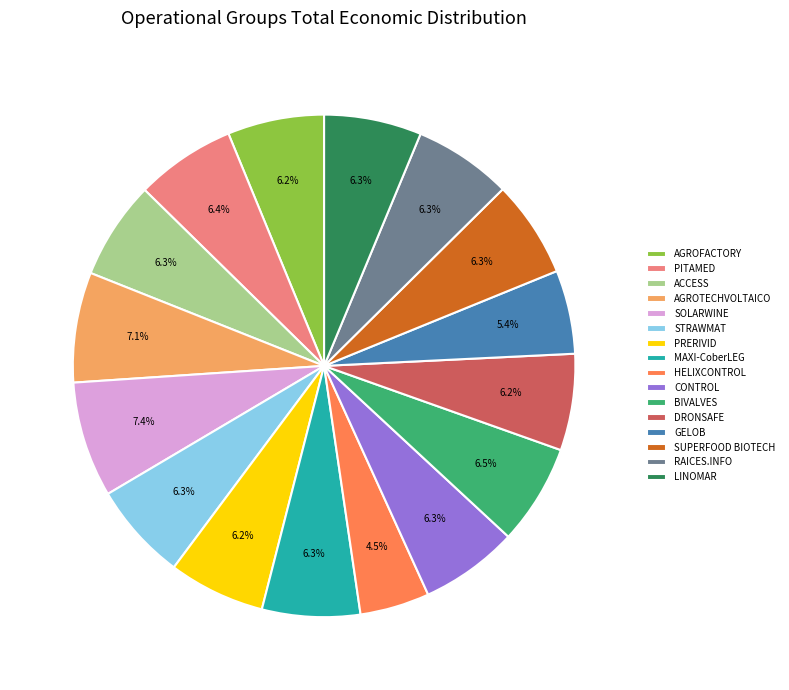

To the nearest percent, what is the average slice percentage?

6%